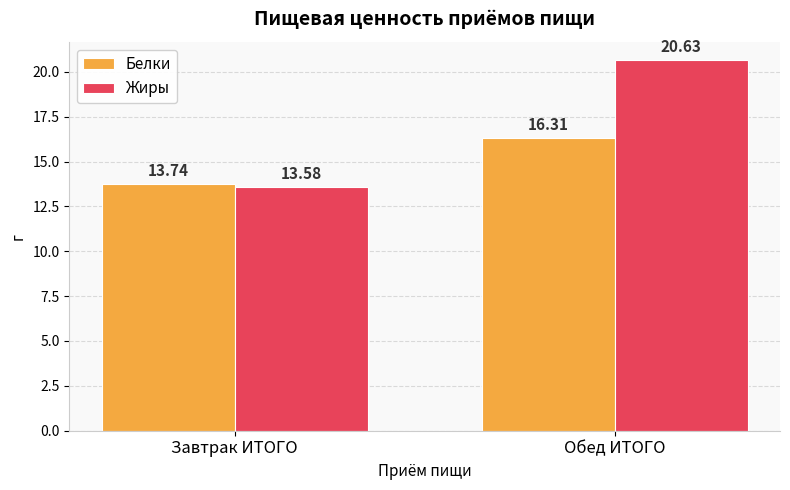

What is the label of the 2nd bar from the left?

Обед ИТОГО